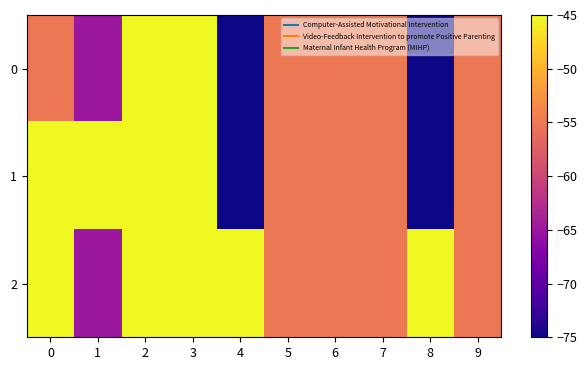

Reading right to left, extract all data points from this chart.

0: 9=-55	8=-75	7=-55	6=-55	5=-55	4=-75	3=-45	2=-45	1=-65	0=-55
1: 9=-55	8=-75	7=-55	6=-55	5=-55	4=-75	3=-45	2=-45	1=-45	0=-45
2: 9=-55	8=-45	7=-55	6=-55	5=-55	4=-45	3=-45	2=-45	1=-65	0=-45